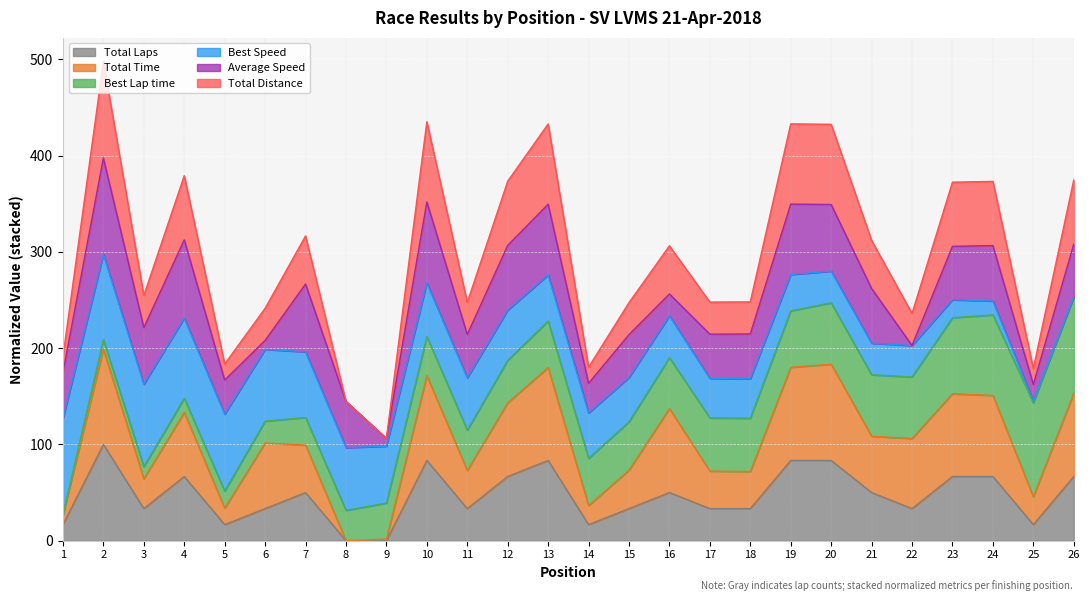

What are all the series names shown in the legend?

Total Laps, Total Time, Best Lap time, Best Speed, Average Speed, Total Distance